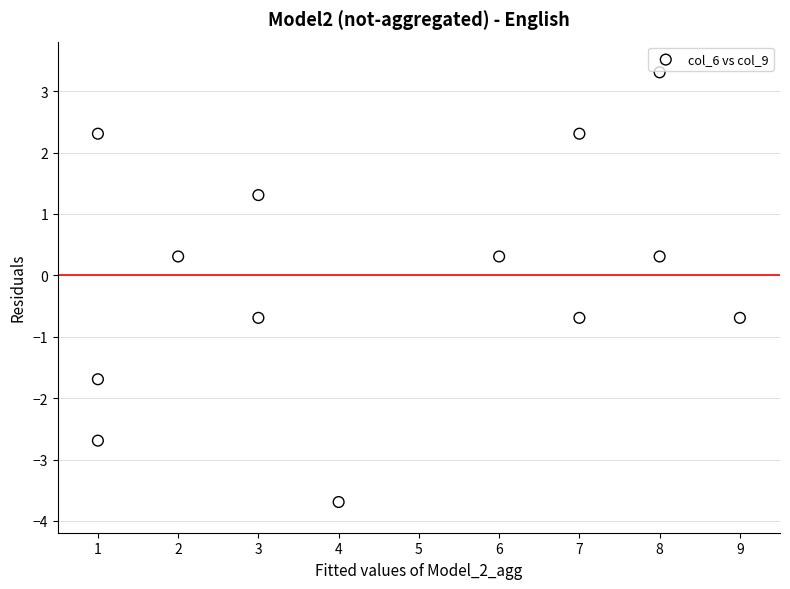

What is the range of Y values (max minus min)?

7.0